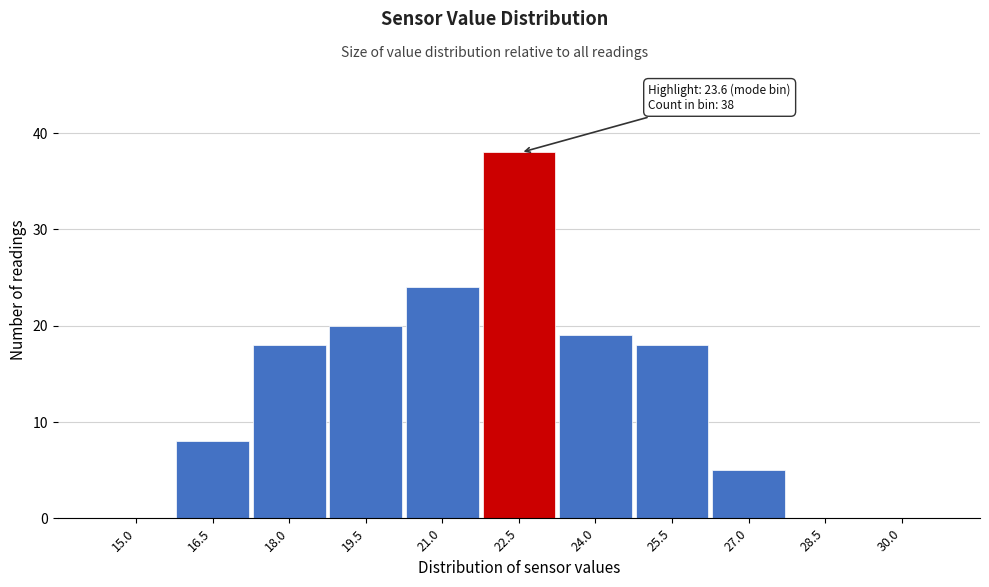

Reading right to left, list all the values displayed in this chart.

30.0=0	28.5=0	27.0=5	25.5=18	24.0=19	22.5=38	21.0=24	19.5=20	18.0=18	16.5=8	15.0=0